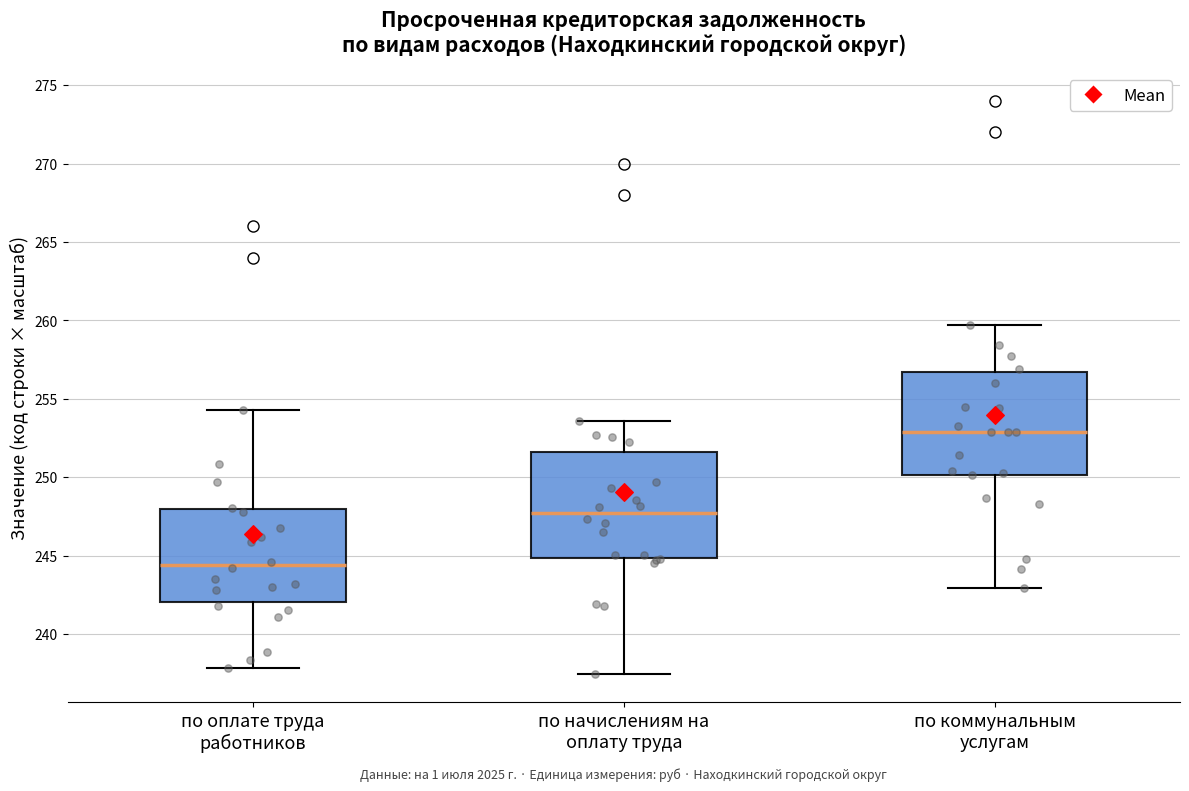

Where does the upper whisker of the box for по начислениям на оплату труда end on the y-axis? The values are not printed on the chart, so give them approximately, as read against the axis.

253.5